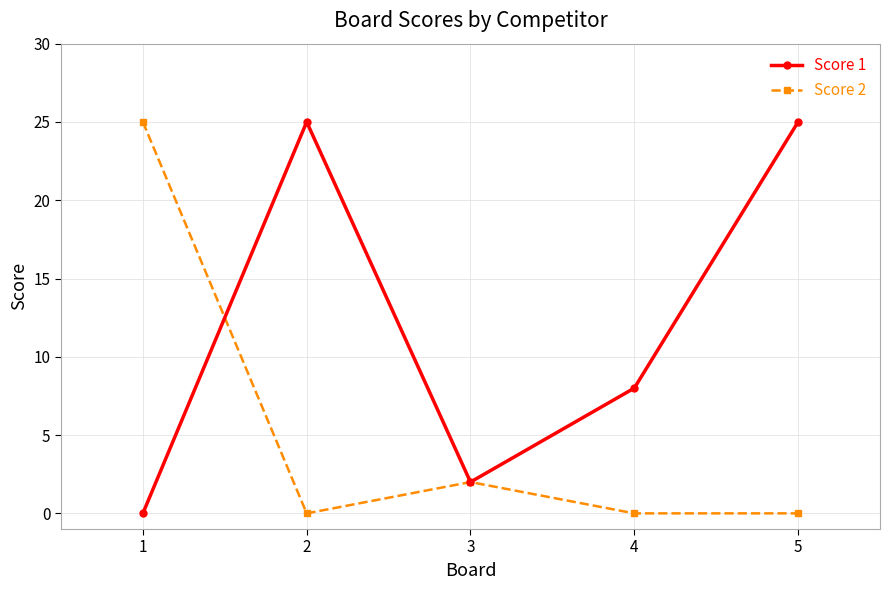

Which series changed the most between 2 and 4?

Score 1